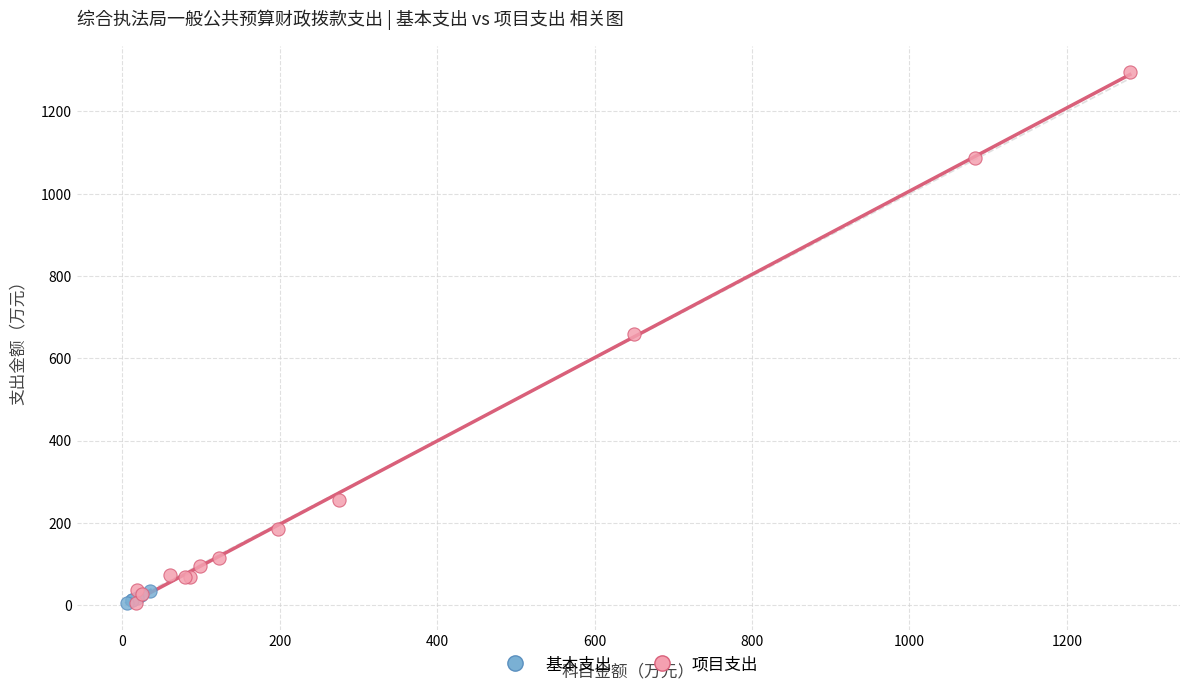

Which series has the largest Y range (max minus min)?

项目支出